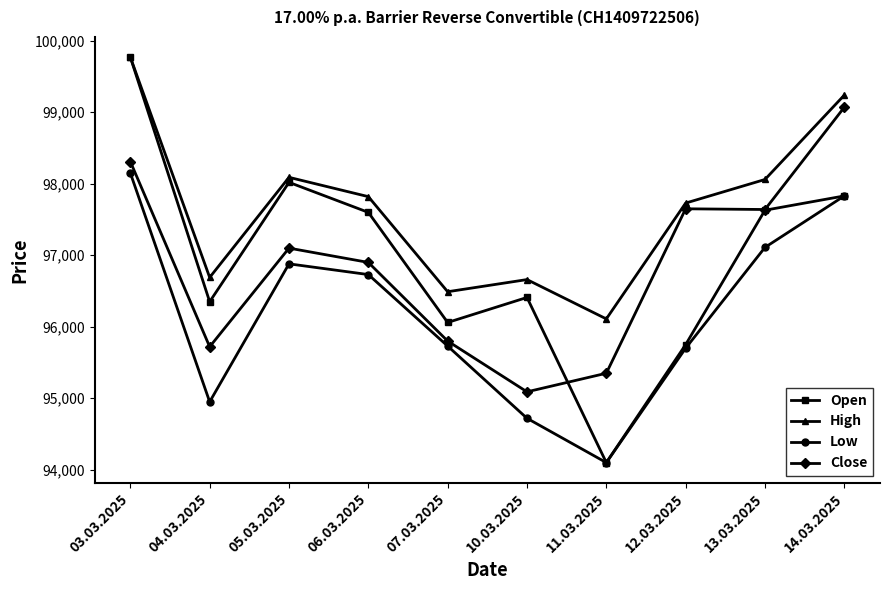

How many series are shown in this chart?

4